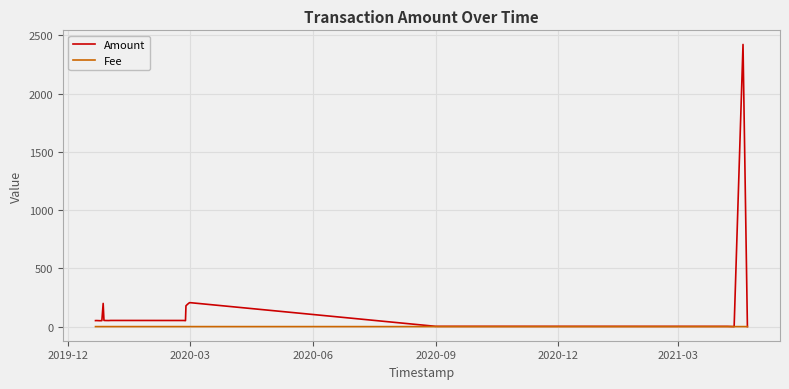

Which series has the largest range (max minus min)?

Amount